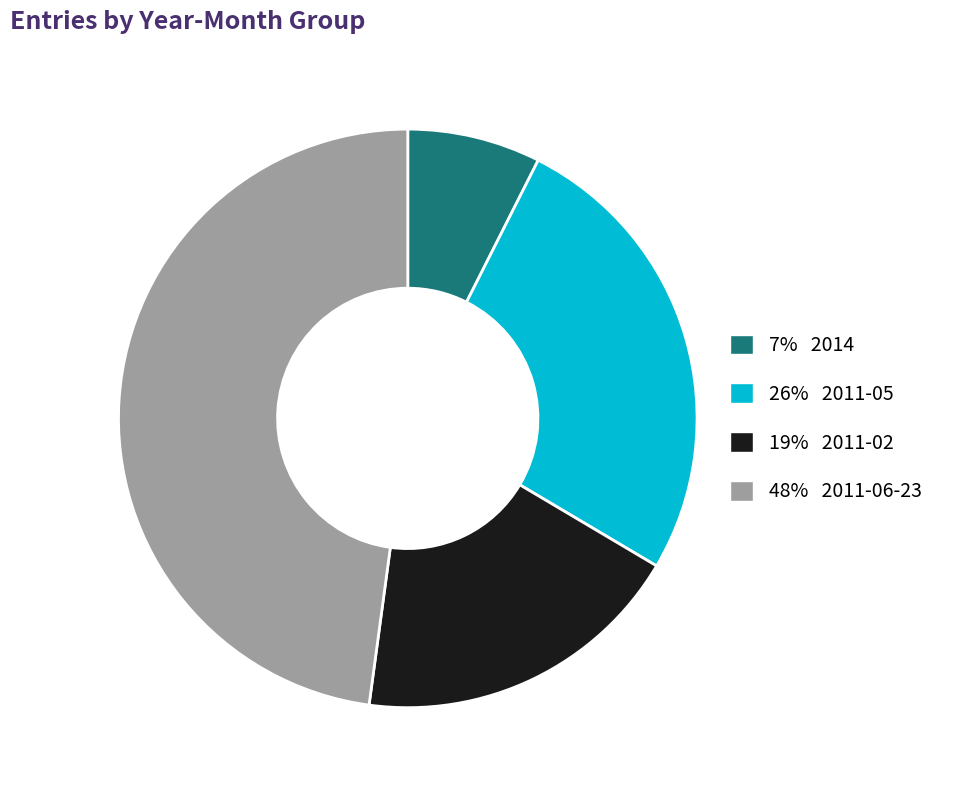

Is there a majority slice in this chart?

No